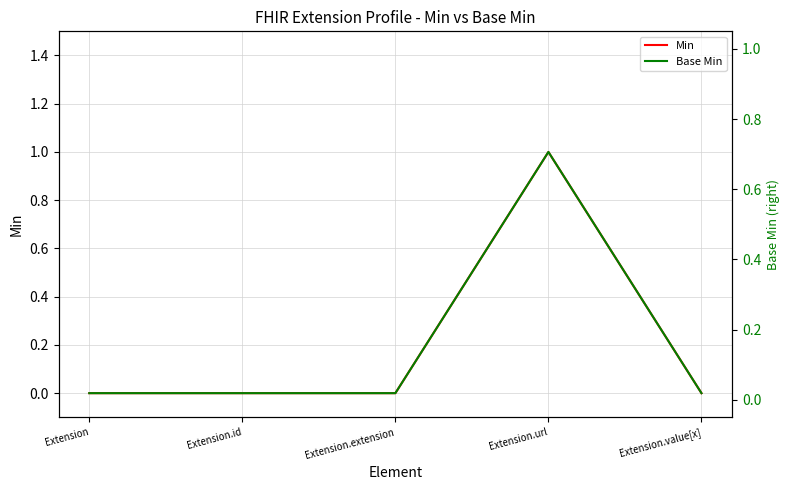

Is it true that Min equals 0 at Extension?

False